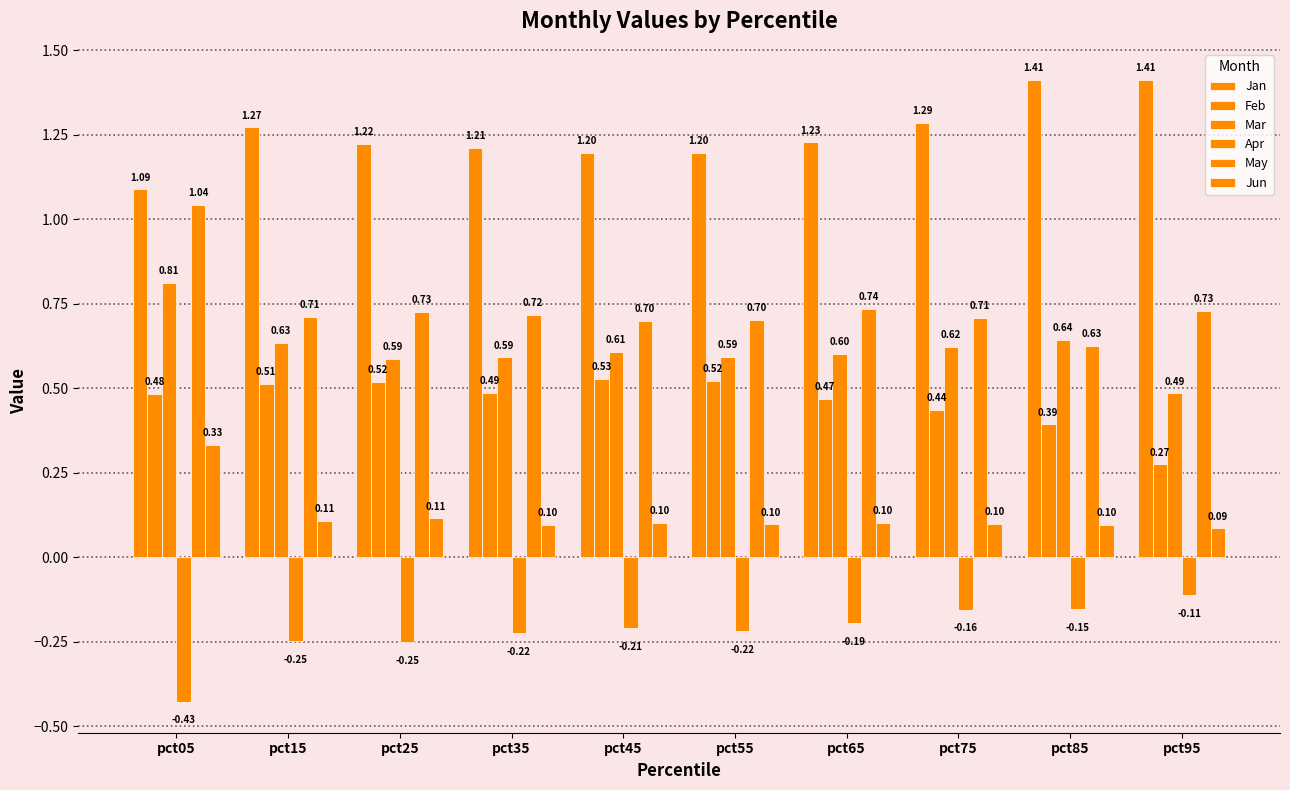

At pct45, list the series in order from largest to smallest.

Jan, May, Mar, Feb, Jun, Apr